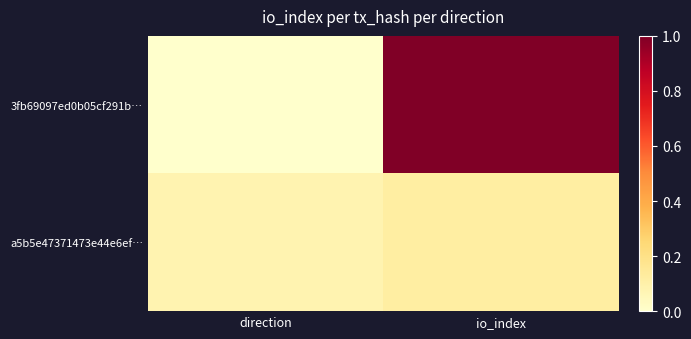

Between io_index and direction, which is larger?

io_index